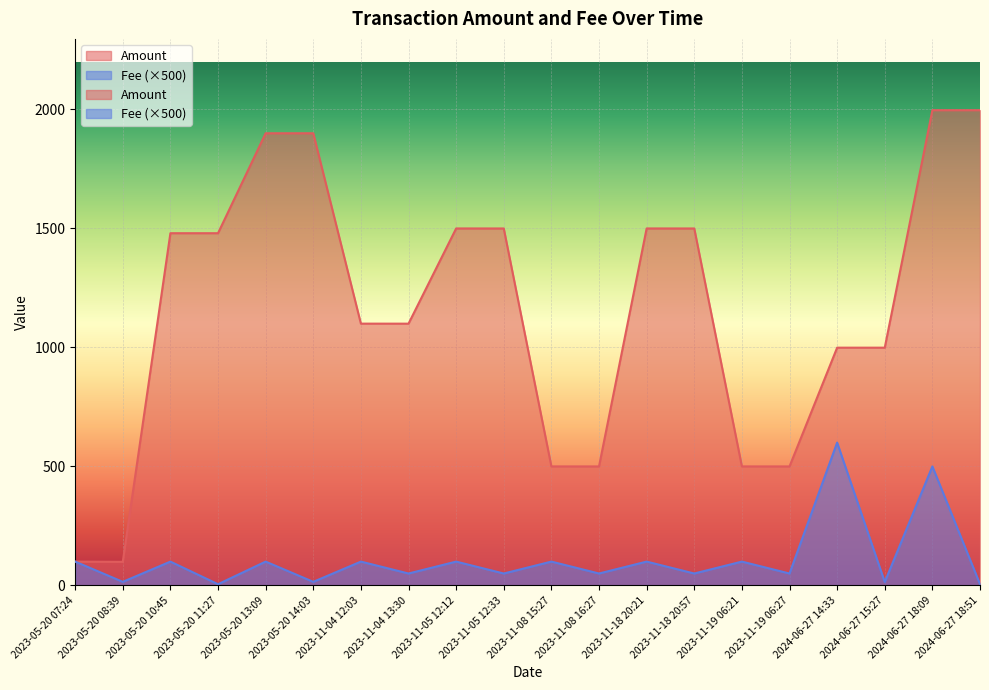

How many values in the Amount series are below 1479?

10